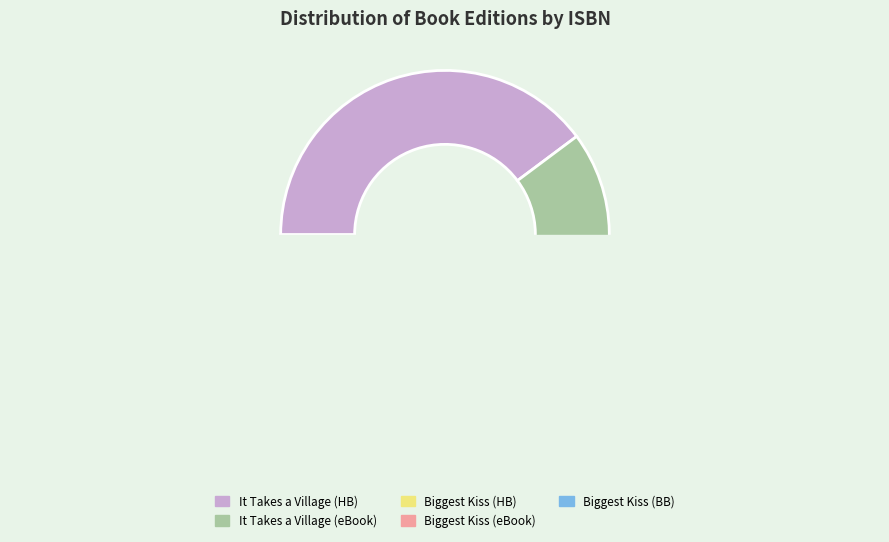

Is the sum of 9781481417518 and 9781442433878 greater than half?

No